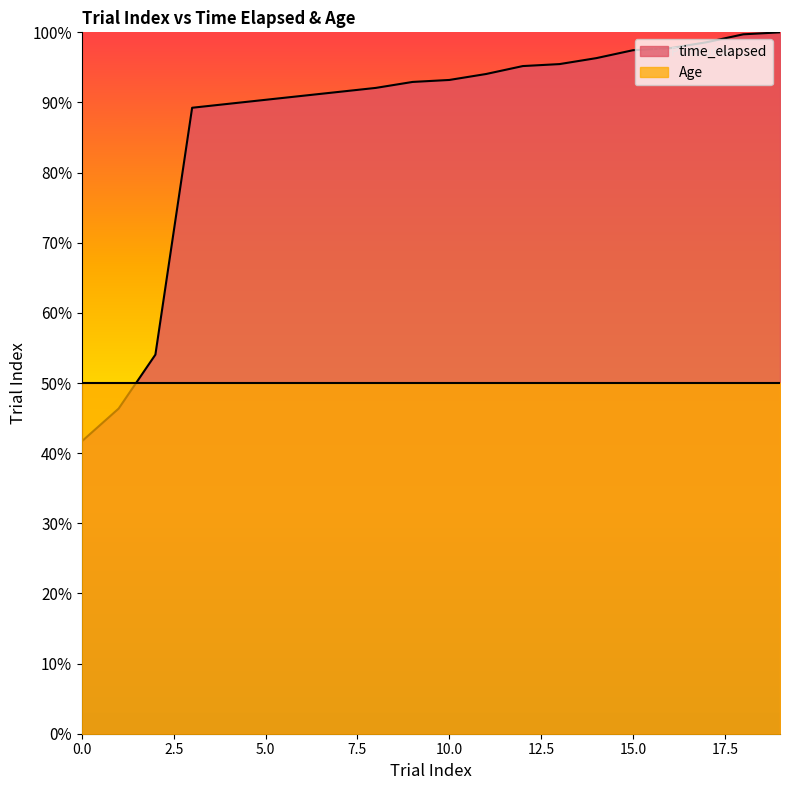

What is the difference between the values at 9 and 8?

0.8